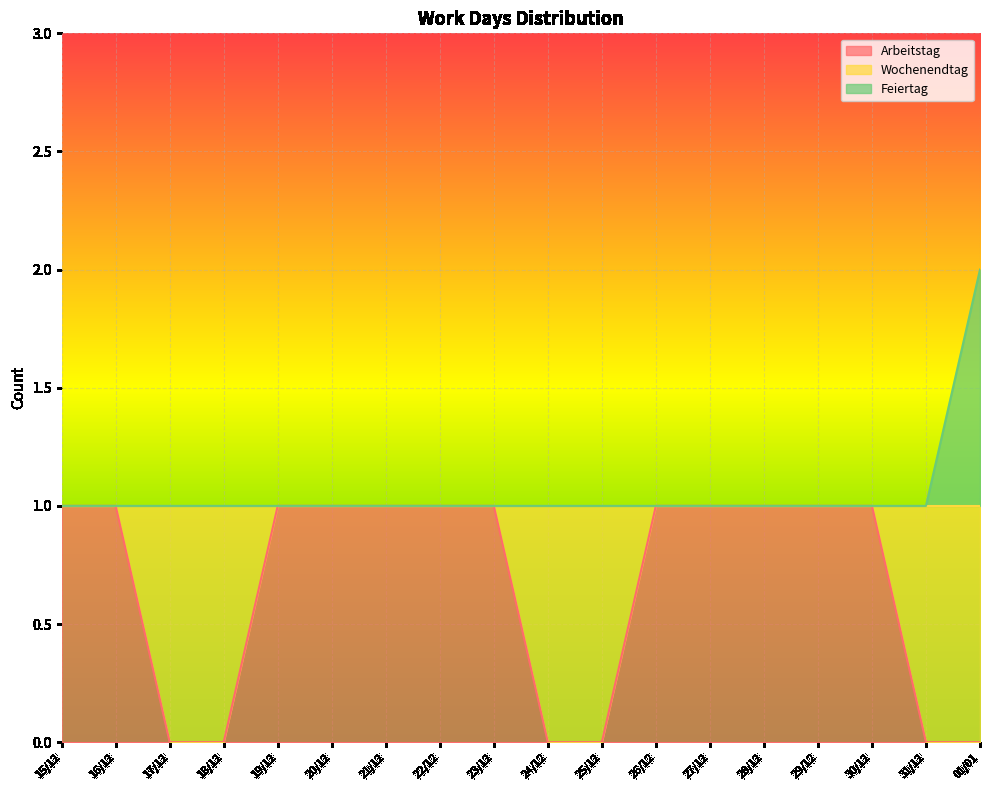

What is the difference between the maximum and minimum values in the Arbeitstag series?

1